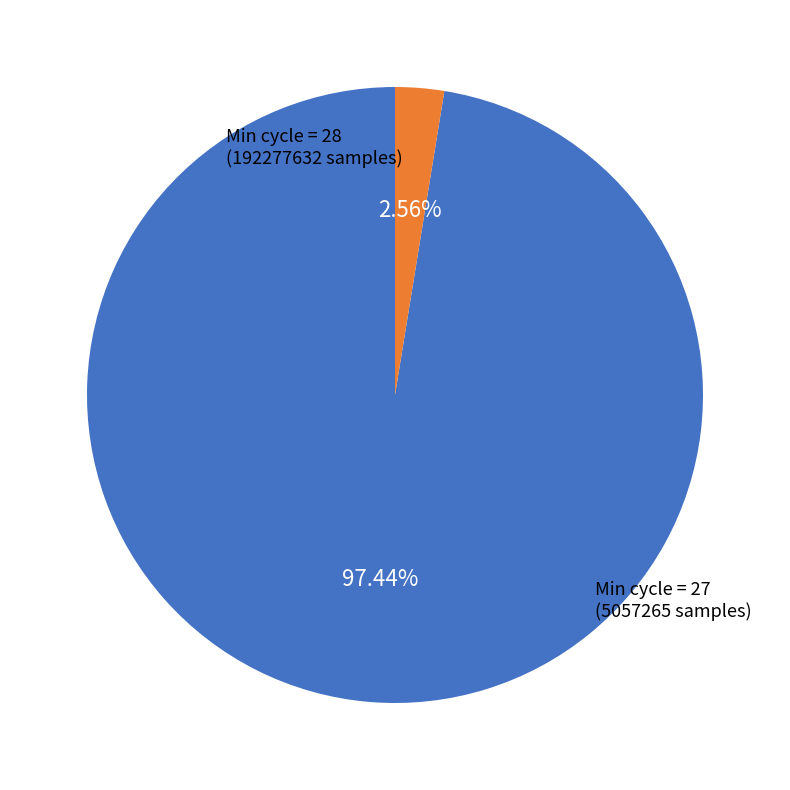

Combined, do Min cycle = 27 and Min cycle = 28 account for over 50%?

Yes